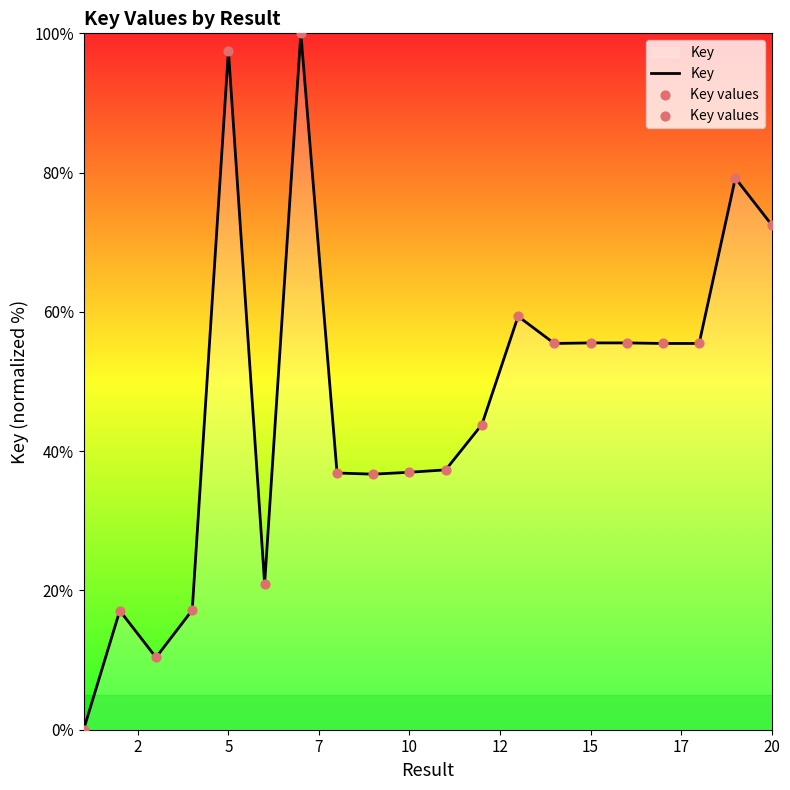

What is the difference between the maximum and minimum values?

100.0